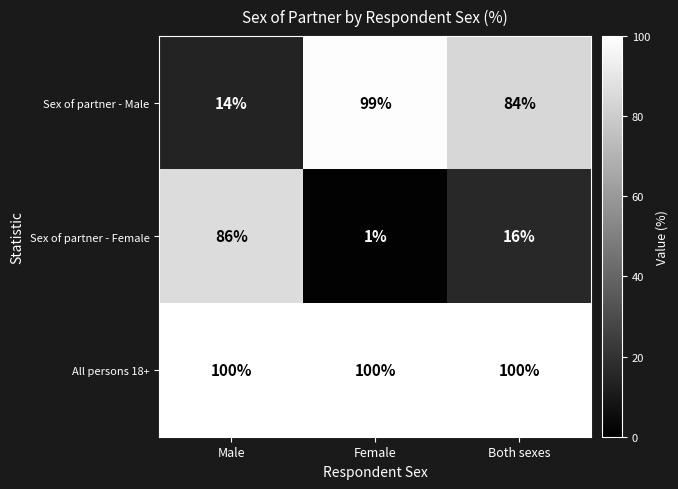

List the series in order of their peak value, highest first.

All persons 18+, Sex of partner - Male, Sex of partner - Female